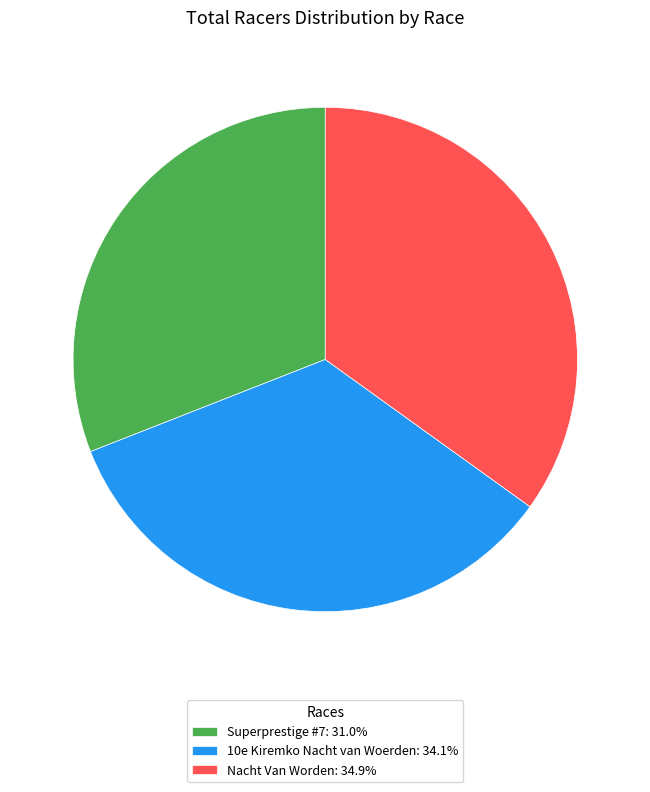

Is Superprestige #7: 31.0% the majority of the pie?

No